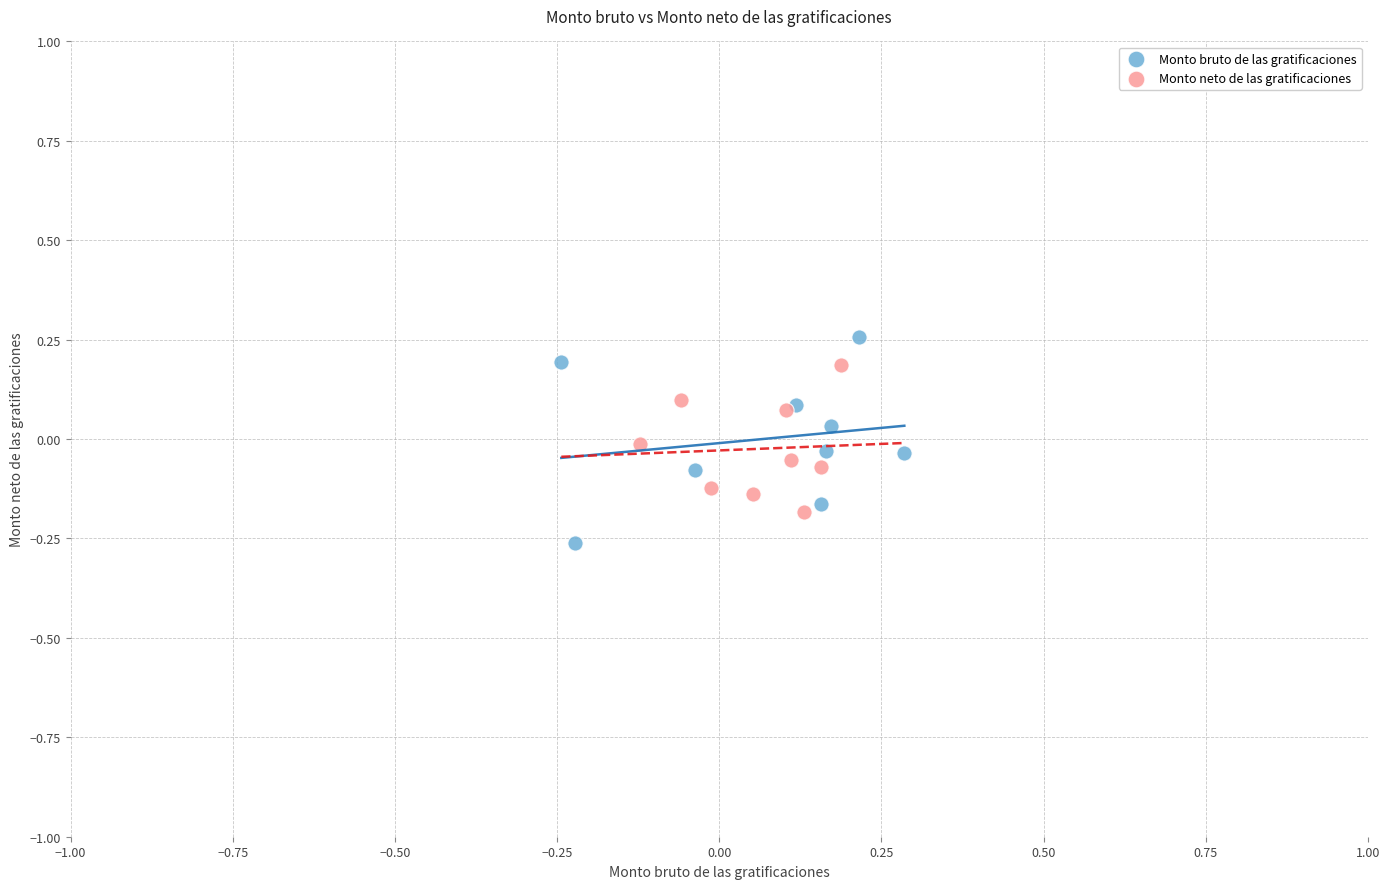

Which series has the largest Y range (max minus min)?

Monto bruto de las gratificaciones